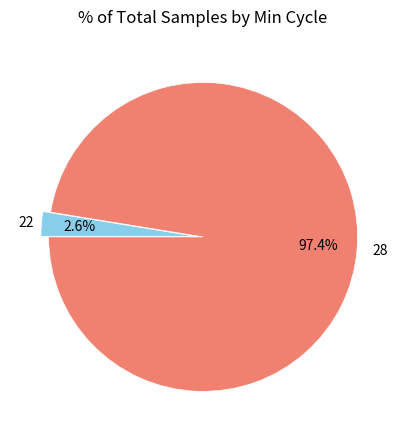

What is the largest slice in the pie chart?

28